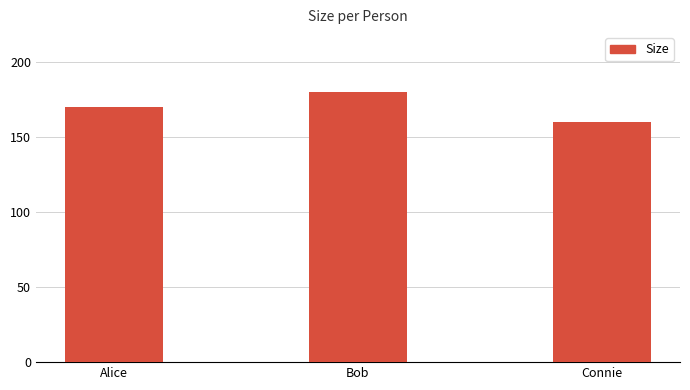

Approximately how many times larger is the value at Bob compared to Connie?

1.1